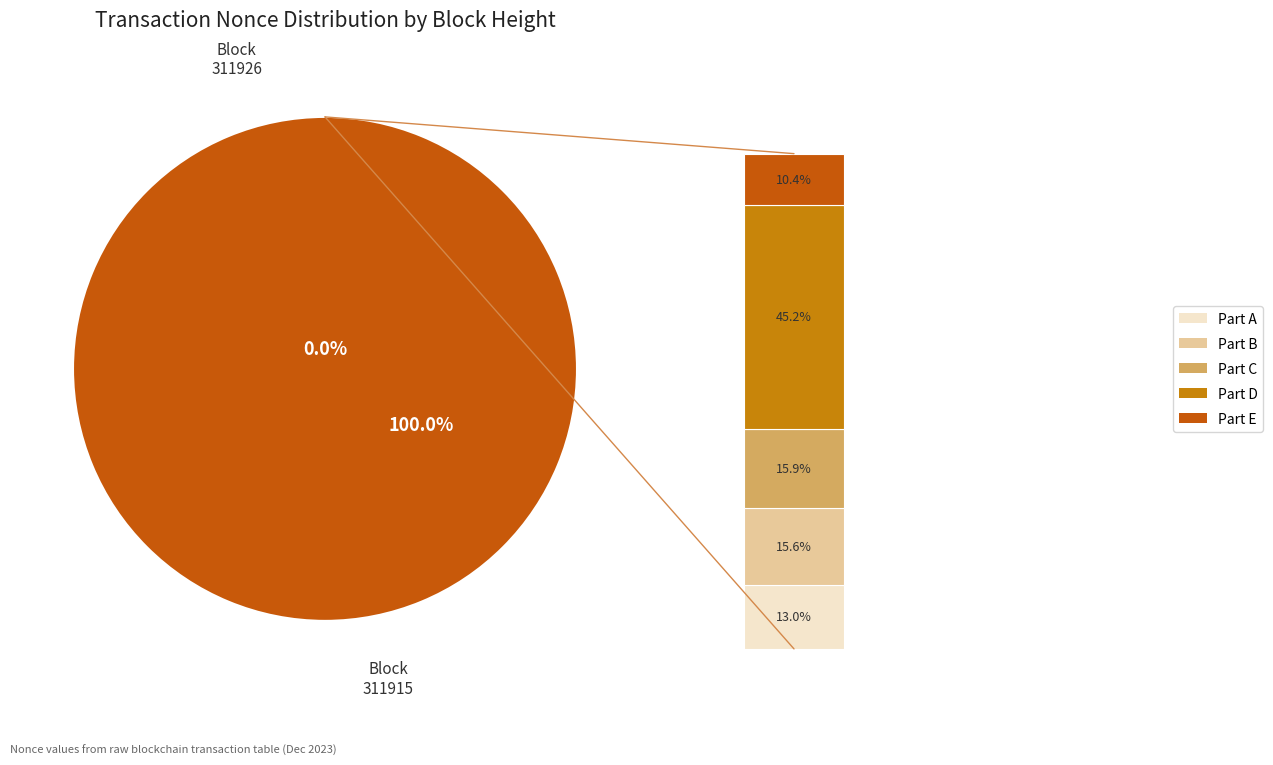

To the nearest percent, what is the difference between the 311915 and 311926 slice percentages?

100%